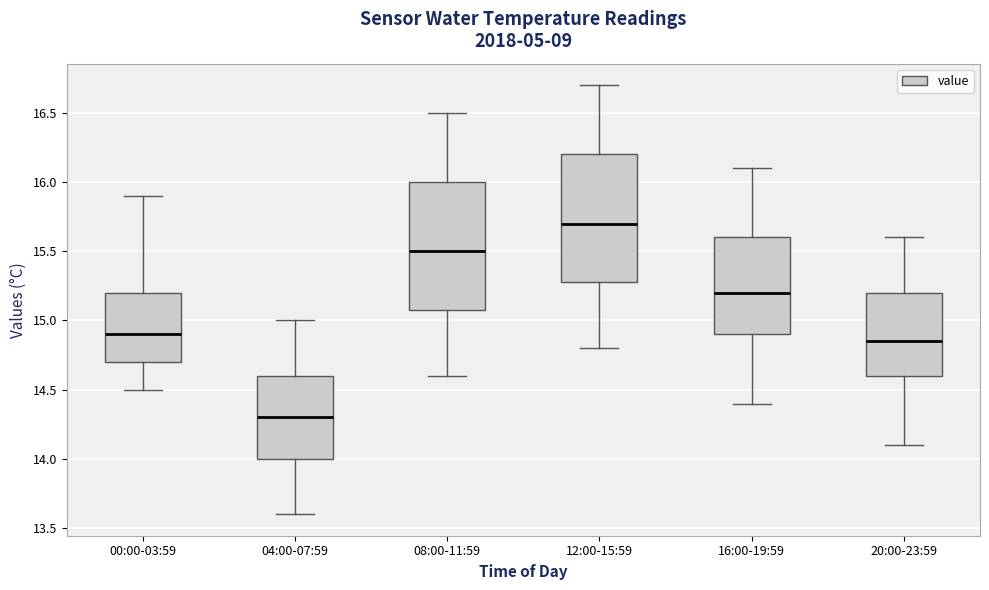

Which box's median line is the highest?

12:00-15:59